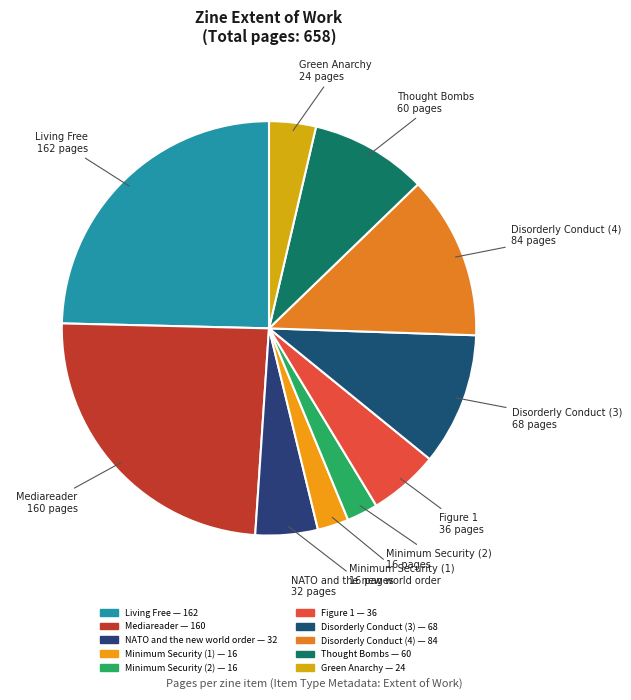

How many slices are in this pie chart?

10